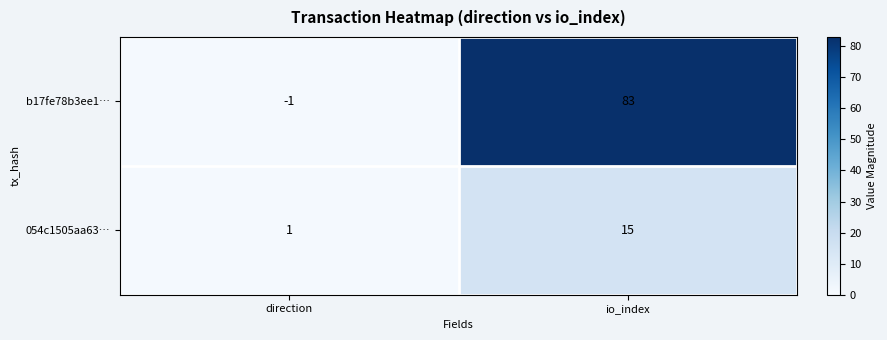

Which series has the largest range (max minus min)?

b17fe78b3ee1…